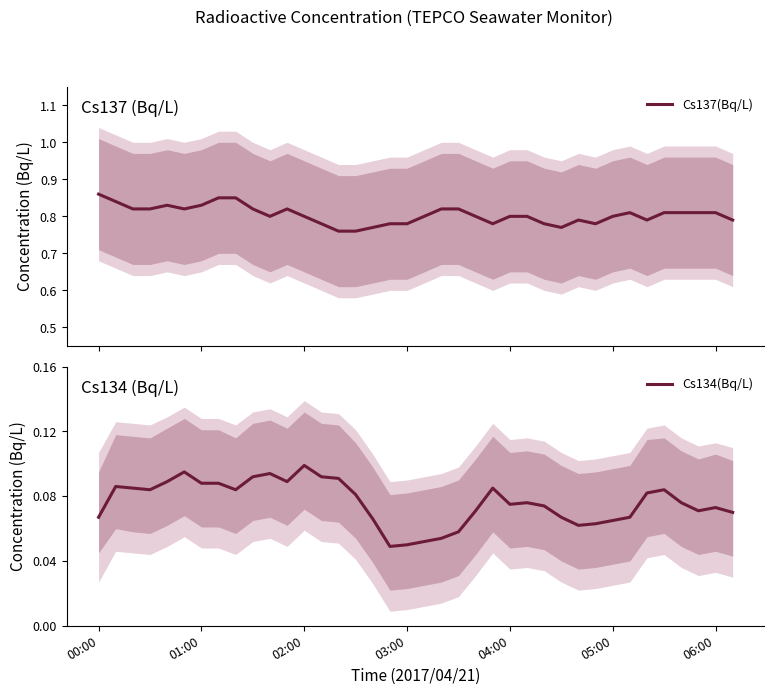

At 22, list the series in order from largest to smallest.

Cs137(Bq/L), Cs134(Bq/L)